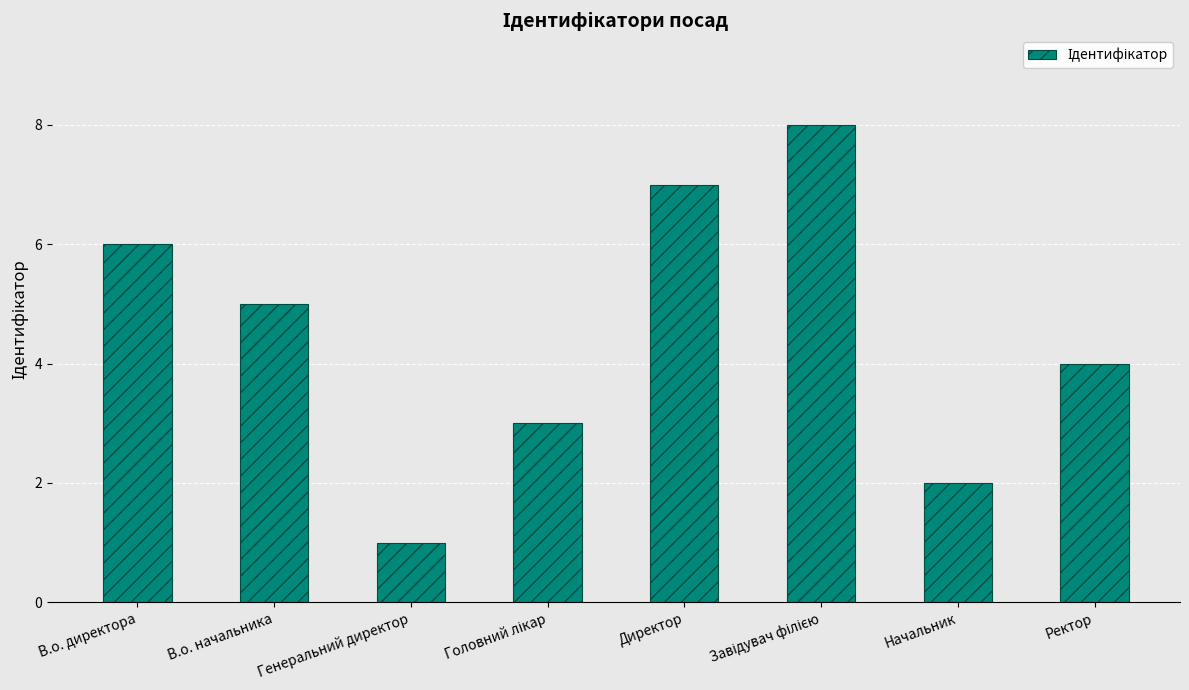

Where is the data nearest to the value 4?

Ректор